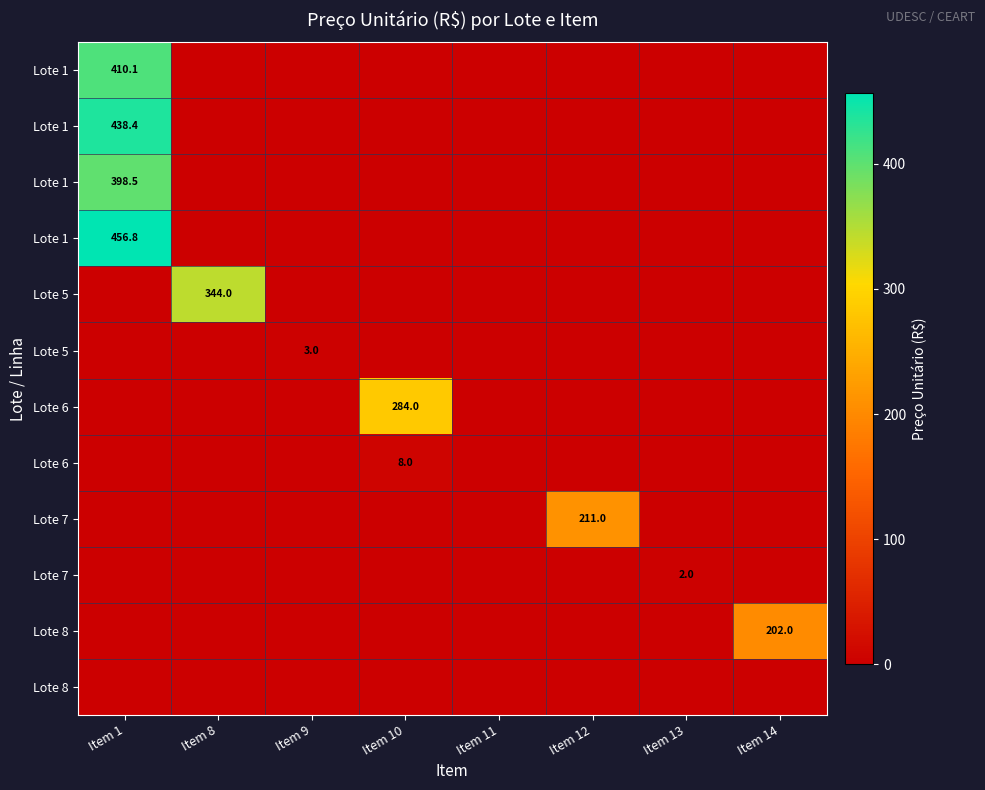

At which category is the sum across all series the highest?

Item 1